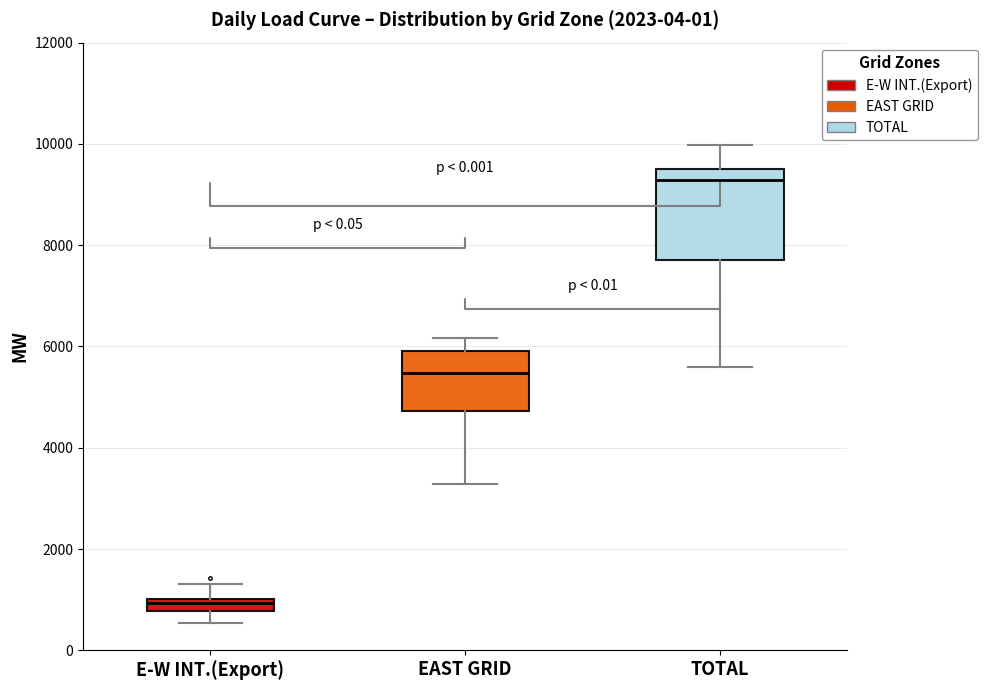

Where does the upper whisker of the box for EAST GRID end on the y-axis? The values are not printed on the chart, so give them approximately, as read against the axis.

6200